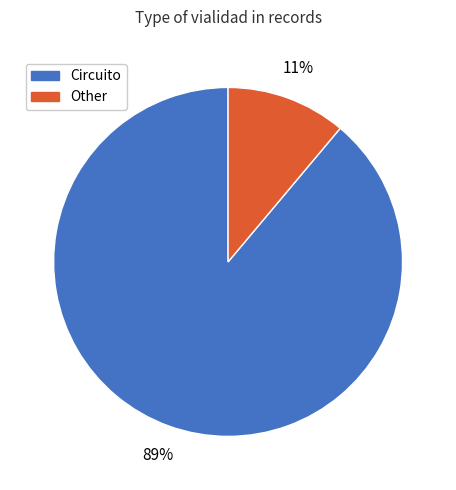

Do Other and Circuito together represent more than half of the pie?

Yes